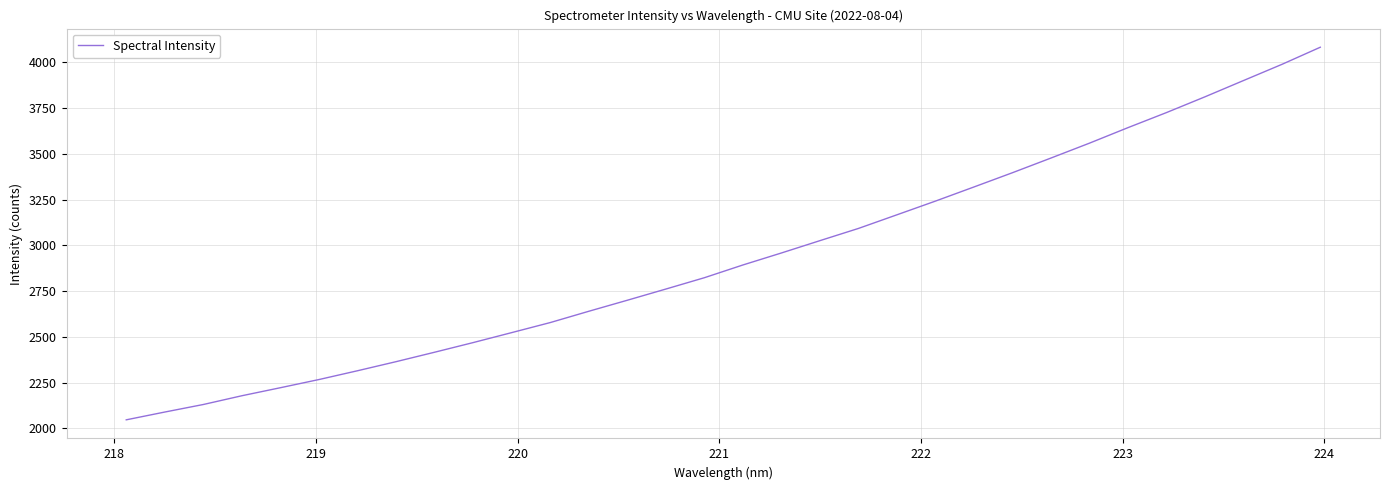

What is the greatest value displayed?

4082.4